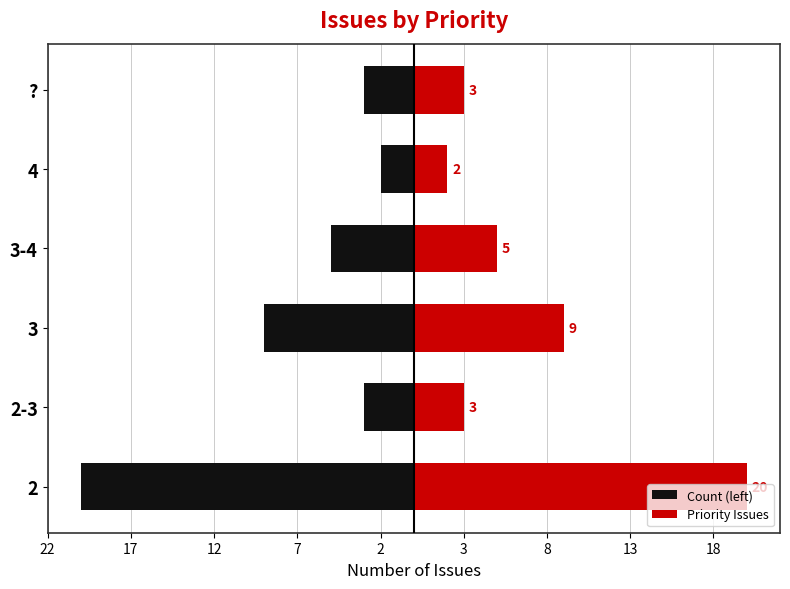

Which series has the largest range (max minus min)?

Count (left)